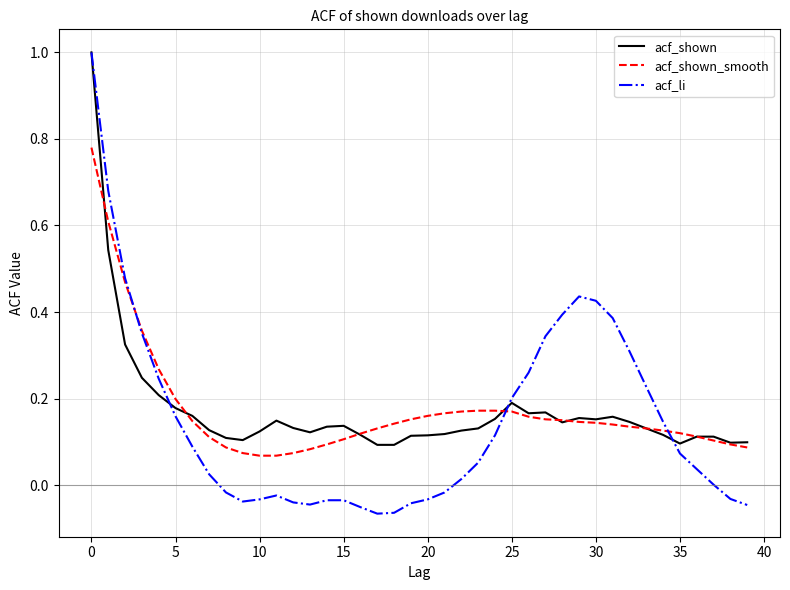

Which series has the widest spread of values?

acf_li